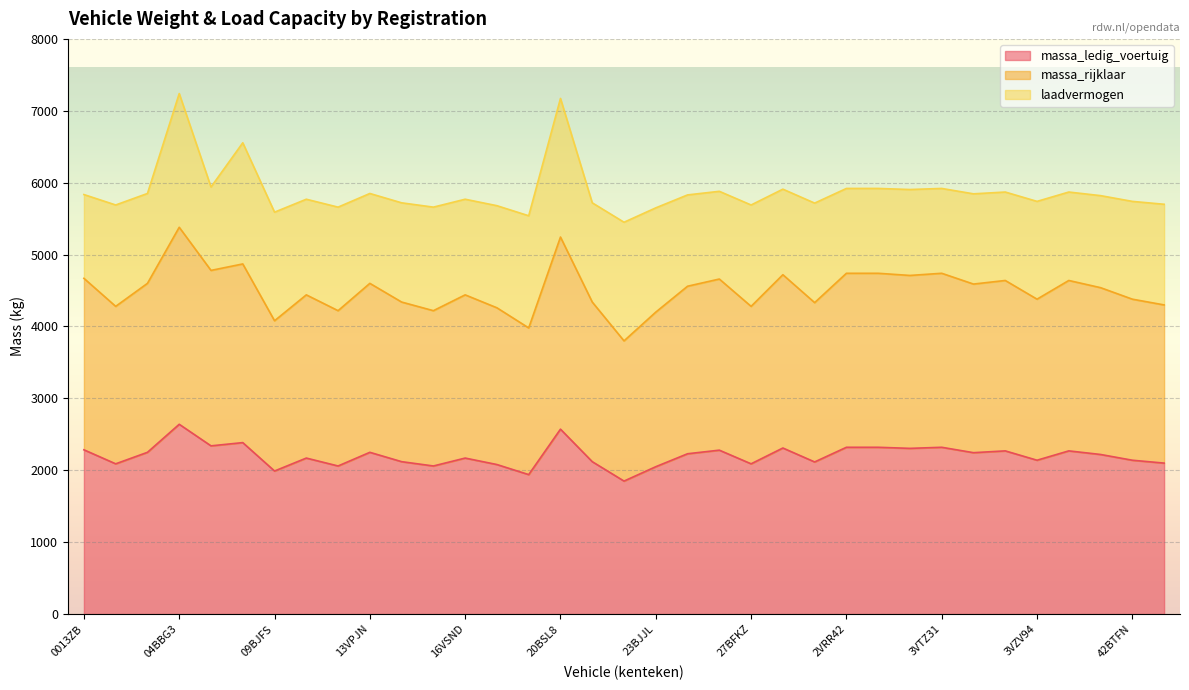

Rank the categories by massa_rijklaar value from highest to lowest.

04BBG3, 20BSL8, 07BSL5, 04BSRP, 2VRR42, 2VVR89, 3VTZ31, 29BSTF, 30VXPV, 0013ZB, 26BGJB, 3VZS63, 40BDDG, 03VRJJ, 13VPJN, 3VXZ39, 23VRX6, 40VVT3, 12BTVS, 16VSND, 3VZV94, 42BTFN, 13VVKP, 21BSDZ, 29VDX7, 46BHNB, 00VPL3, 27BFKZ, 18VXDJ, 12VXD7, 14VXD7, 23BJJL, 09BJFS, 20BNJX, 22BBXB